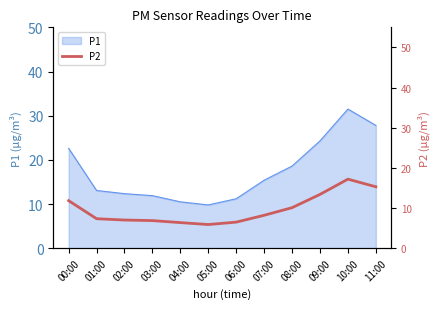

How many data points are less than 8?

6